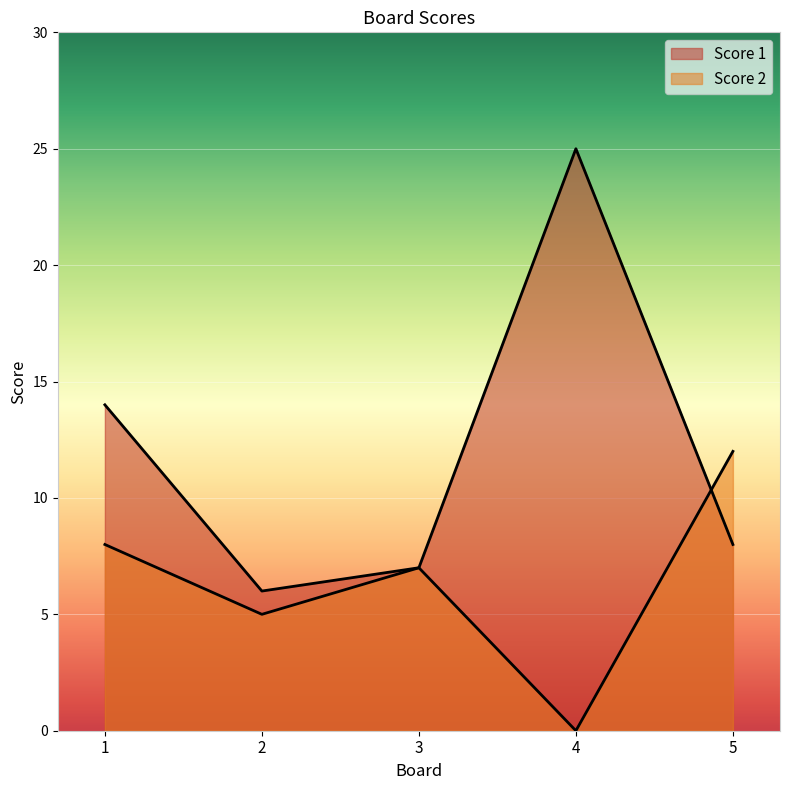

True or false: Score 2 has a value of 5 at 2.

True